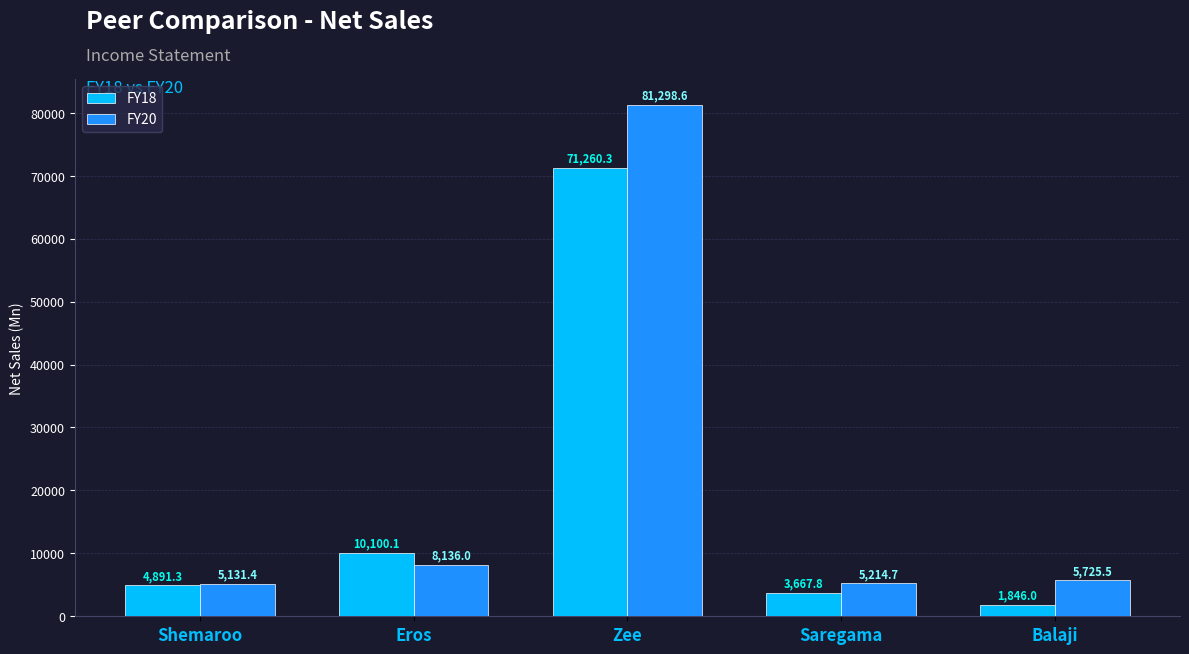

Reading right to left, transcribe all the data shown in this chart.

FY18: Balaji=1846.0	Saregama=3667.8	Zee=71260.3	Eros=10100.1	Shemaroo=4891.3
FY20: Balaji=5725.5	Saregama=5214.7	Zee=81298.6	Eros=8136.0	Shemaroo=5131.4